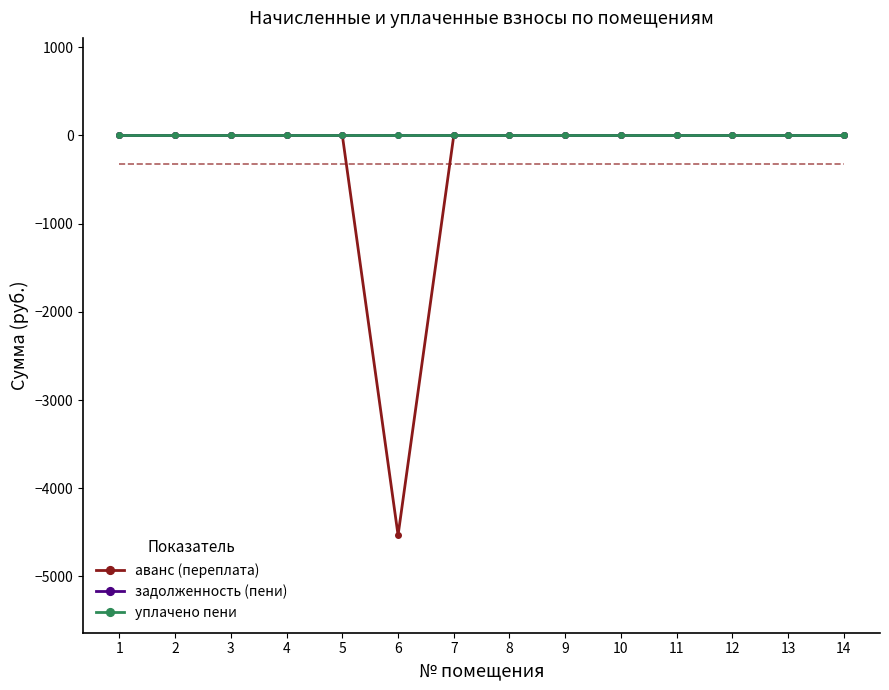

Reading left to right, extract all data points from this chart.

аванс (переплата): 1=0.0	2=0.0	3=0.0	4=0.0	5=0.0	6=-4531.9	7=0.0	8=0.0	9=0.0	10=0.0	11=0.0	12=0.0	13=0.0	14=0.0
задолженность (пени): 1=0.0	2=0.0	3=0.0	4=0.0	5=0.0	6=0.0	7=0.0	8=0.0	9=0.0	10=0.0	11=0.0	12=0.0	13=0.0	14=0.0
уплачено пени: 1=0.0	2=0.0	3=0.0	4=0.0	5=0.0	6=0.0	7=0.0	8=0.0	9=0.0	10=0.0	11=0.0	12=0.0	13=0.0	14=0.0